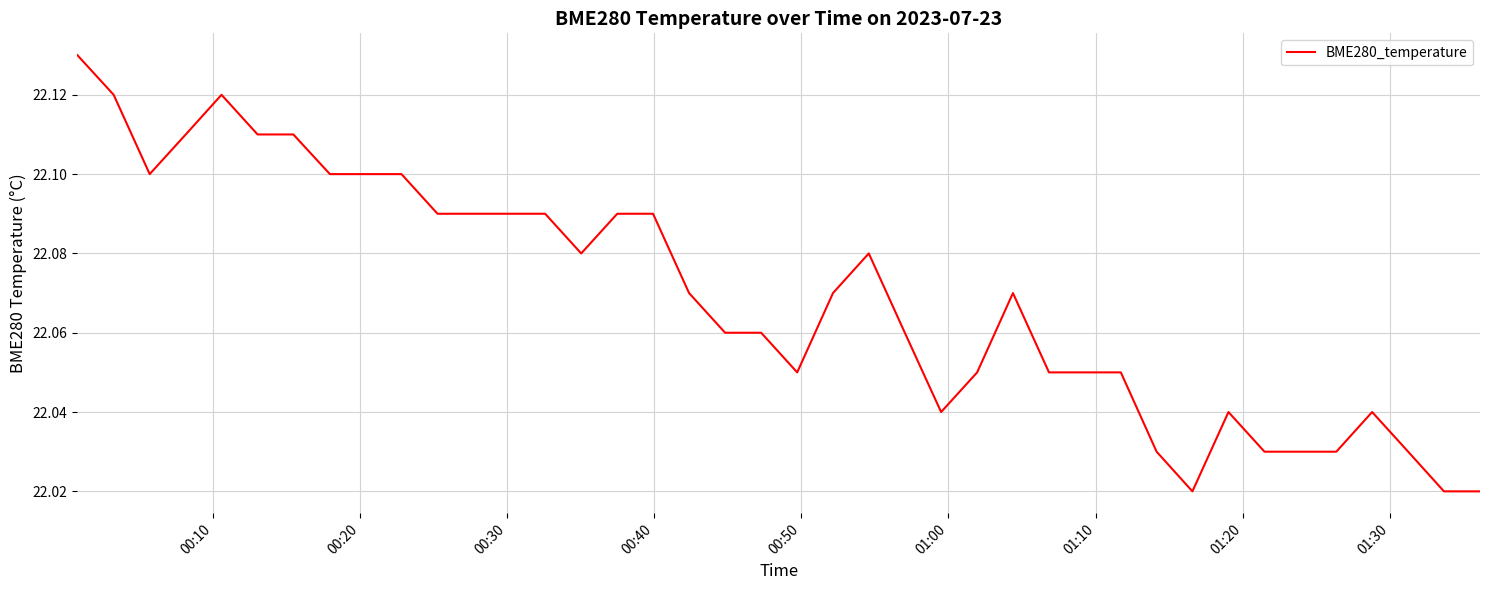

Is this an area chart (filled region under the line)?

No